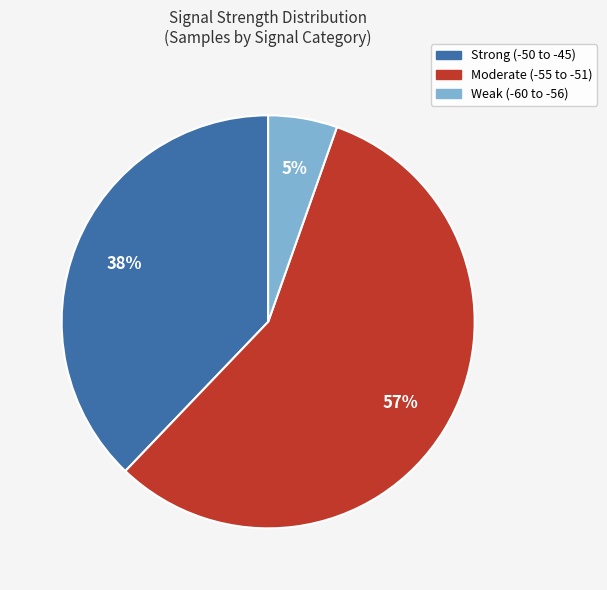

Is there any slice that represents more than half of the pie?

Yes